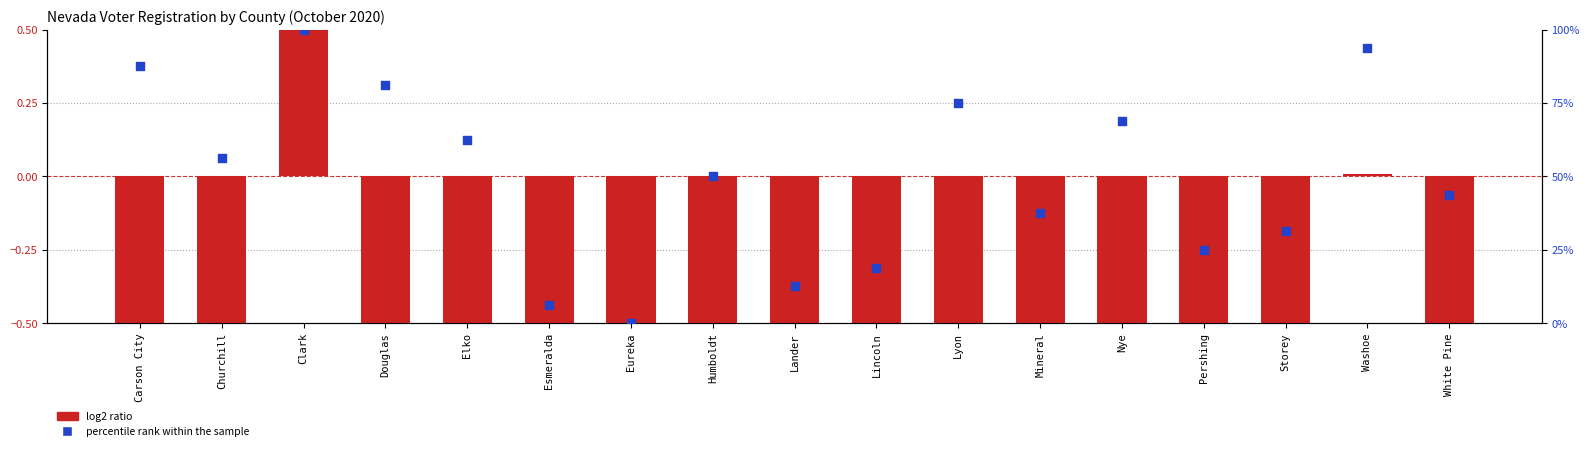

Which series has the widest spread of Y values?

percentile rank within the sample